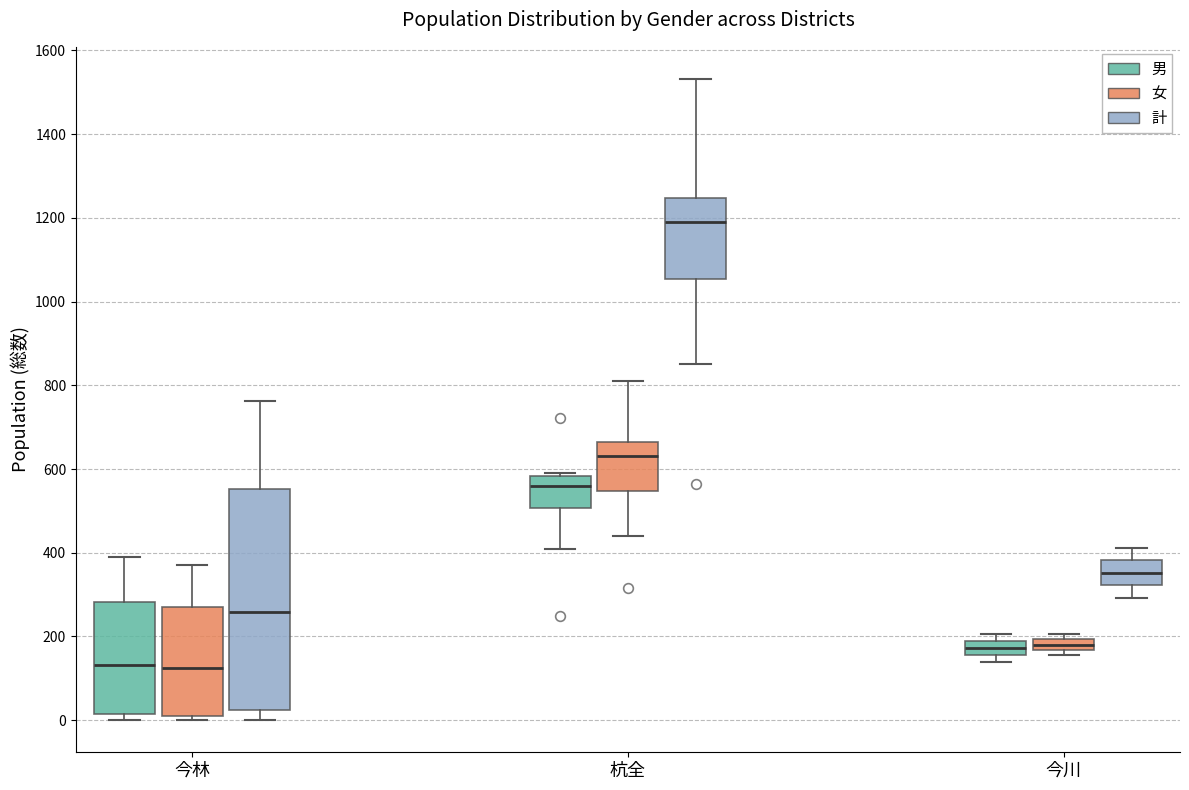

Which box's median line is the highest?

杭全 (計)